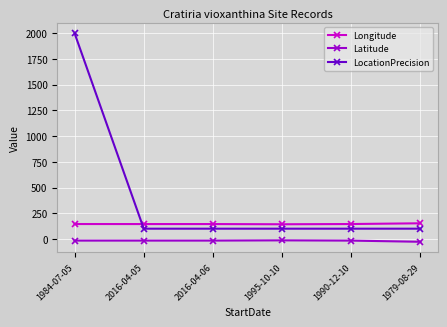

How many data points in Latitude are less than -15?

5